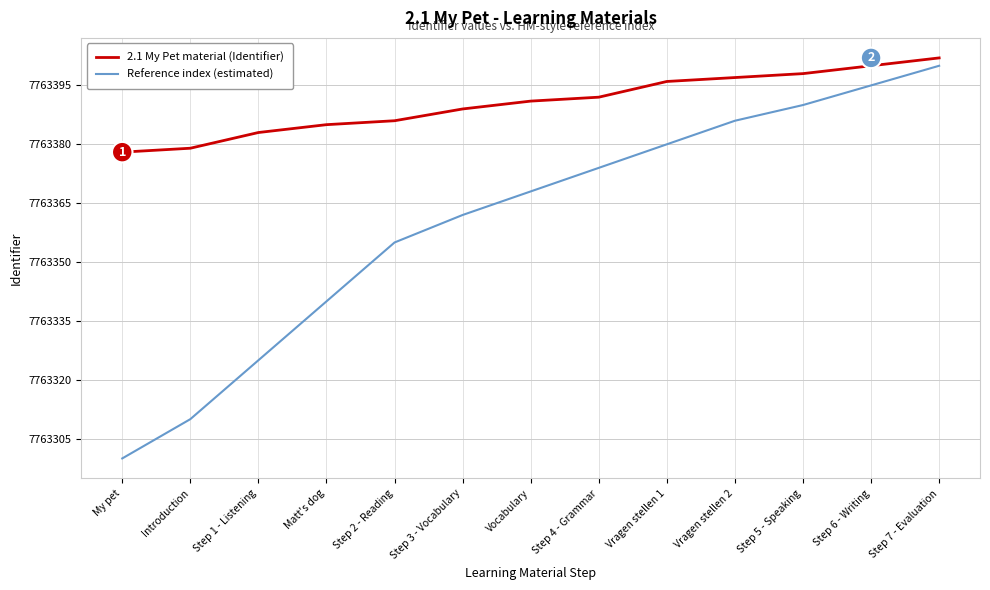

Is the value of 2.1 My Pet material (Identifier) at Vragen stellen 1 greater than the value of Reference index (estimated) at Step 6 - Writing?

Yes